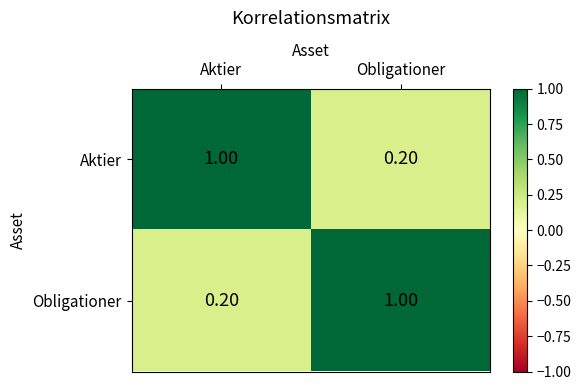

What value does the Aktier series have at Obligationer?

0.2